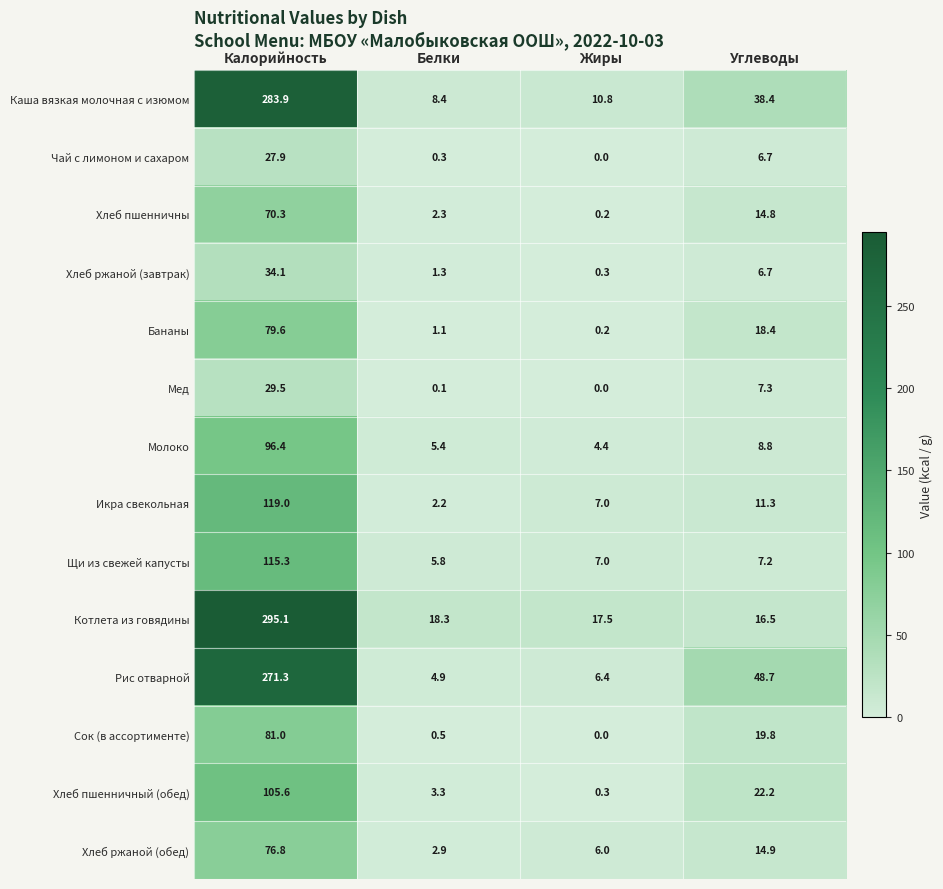

Read the Рис отварной value at Калорийность.

271.3